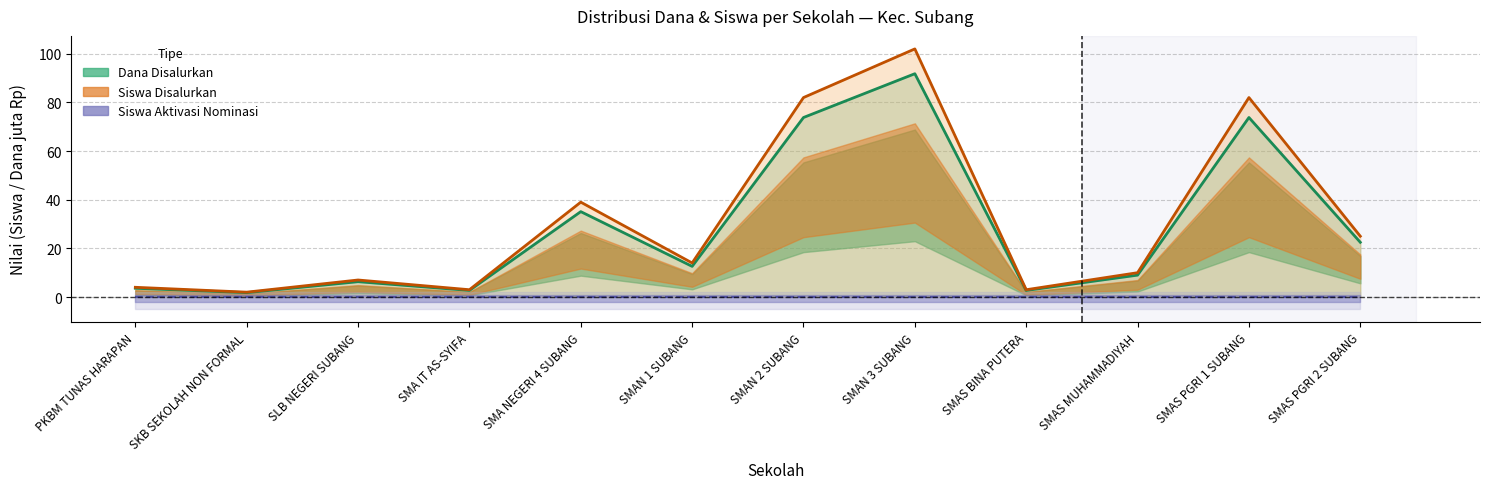

Reading left to right, list all the values displayed in this chart.

Dana Disalurkan (line): PKBM TUNAS HARAPAN=3.6	SKB SEKOLAH NON FORMAL=1.8	SLB NEGERI SUBANG=6.3	SMA IT AS-SYIFA=2.7	SMA NEGERI 4 SUBANG=35.1	SMAN 1 SUBANG=12.6	SMAN 2 SUBANG=73.8	SMAN 3 SUBANG=91.8	SMAS BINA PUTERA=2.7	SMAS MUHAMMADIYAH=9.0	SMAS PGRI 1 SUBANG=73.8	SMAS PGRI 2 SUBANG=22.5
Siswa Disalurkan (line): PKBM TUNAS HARAPAN=4.0	SKB SEKOLAH NON FORMAL=2.0	SLB NEGERI SUBANG=7.0	SMA IT AS-SYIFA=3.0	SMA NEGERI 4 SUBANG=39.0	SMAN 1 SUBANG=14.0	SMAN 2 SUBANG=82.0	SMAN 3 SUBANG=102.0	SMAS BINA PUTERA=3.0	SMAS MUHAMMADIYAH=10.0	SMAS PGRI 1 SUBANG=82.0	SMAS PGRI 2 SUBANG=25.0
Siswa Aktivasi (line): PKBM TUNAS HARAPAN=0.0	SKB SEKOLAH NON FORMAL=0.0	SLB NEGERI SUBANG=0.0	SMA IT AS-SYIFA=0.0	SMA NEGERI 4 SUBANG=0.0	SMAN 1 SUBANG=0.0	SMAN 2 SUBANG=0.0	SMAN 3 SUBANG=0.0	SMAS BINA PUTERA=0.0	SMAS MUHAMMADIYAH=0.0	SMAS PGRI 1 SUBANG=0.0	SMAS PGRI 2 SUBANG=0.0